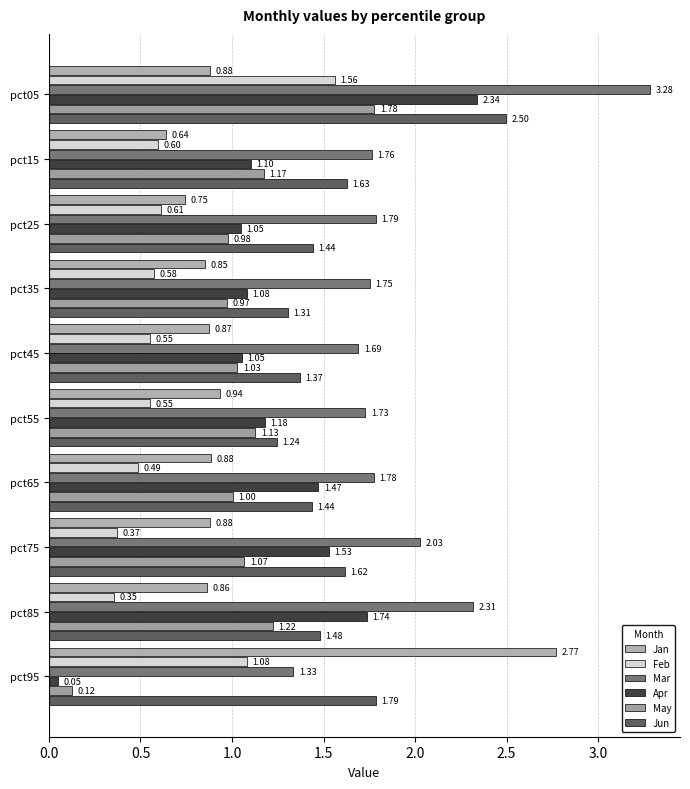

How many distinct data groups are displayed?

6